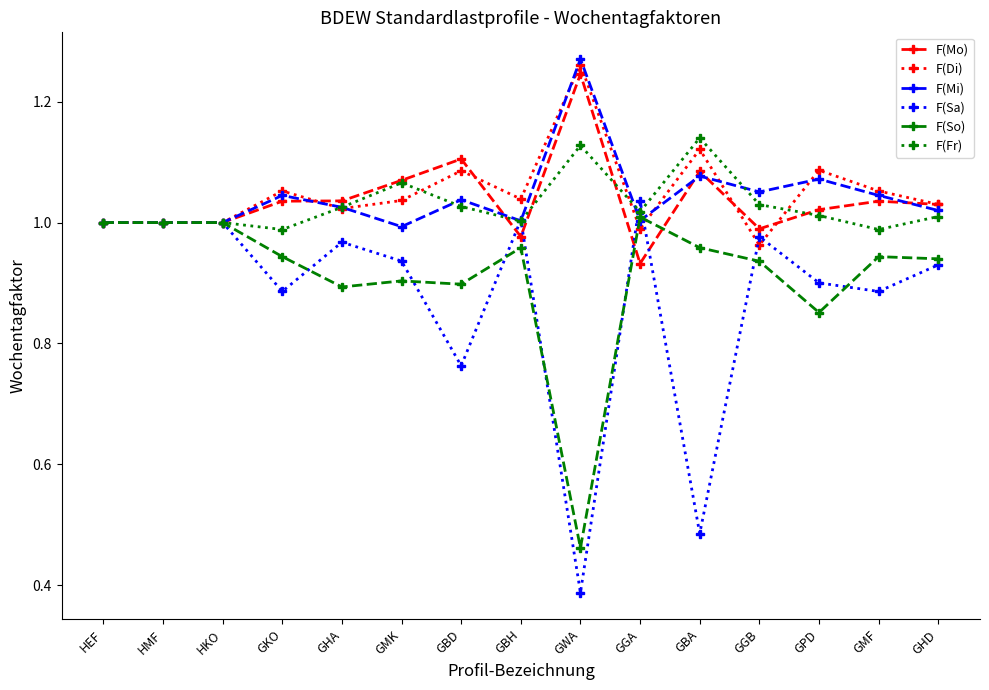

Rank the series by their maximum value, from lowest to highest.

F(So), F(Sa), F(Fr), F(Mo), F(Di), F(Mi)